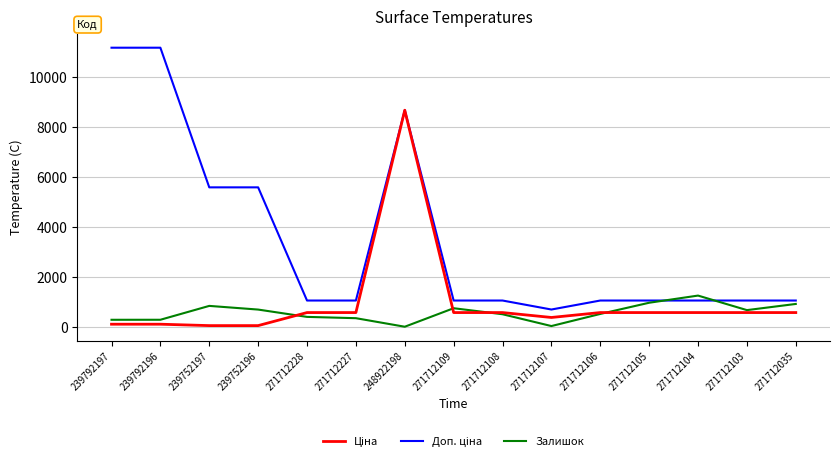

At which category is the sum across all series the highest?

248922198